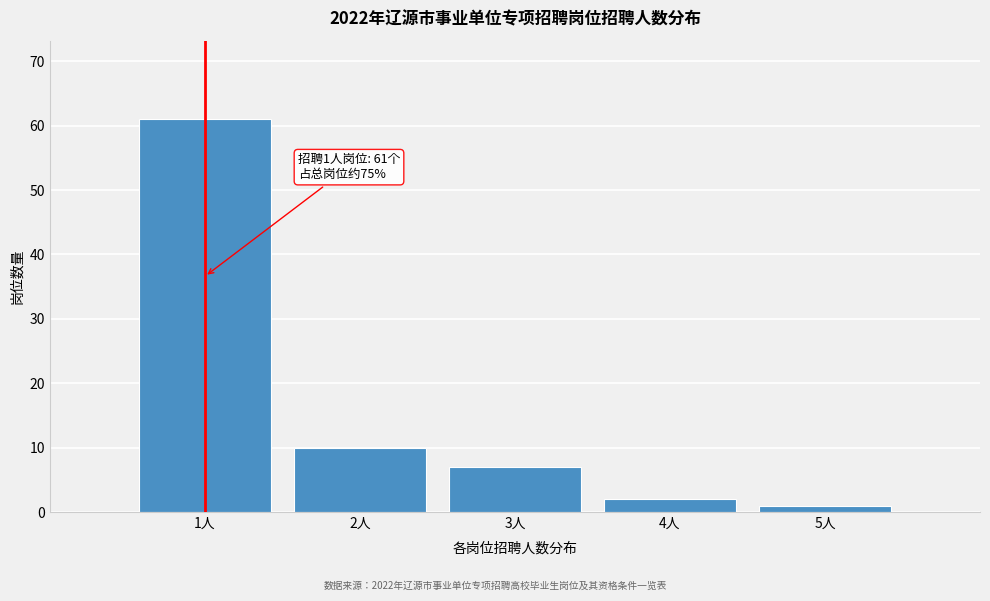

Reading right to left, what are all the values shown in this chart?

1	2	7	10	61